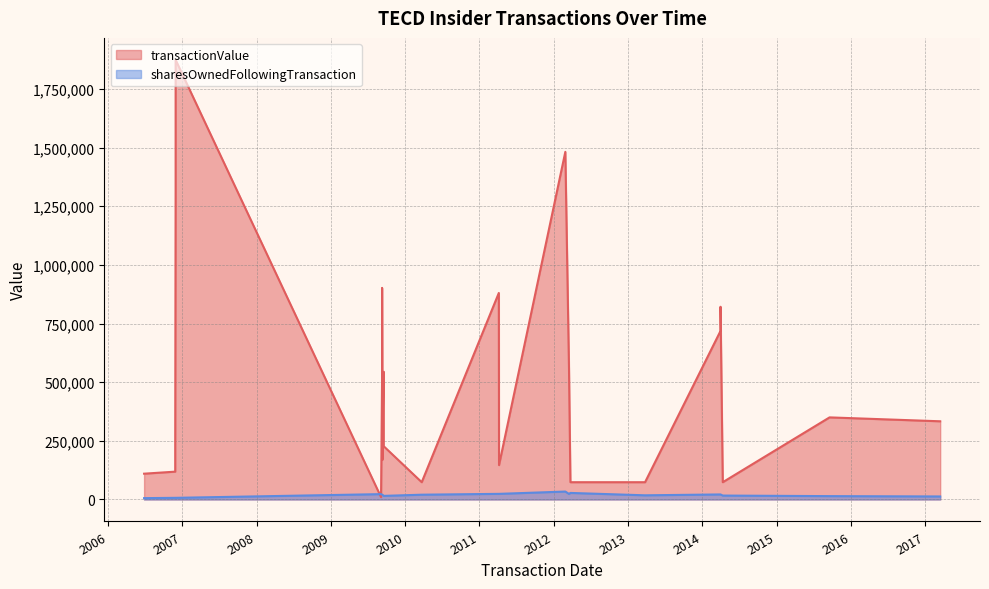

True or false: sharesOwnedFollowingTransaction and transactionValue cross at least once.

True